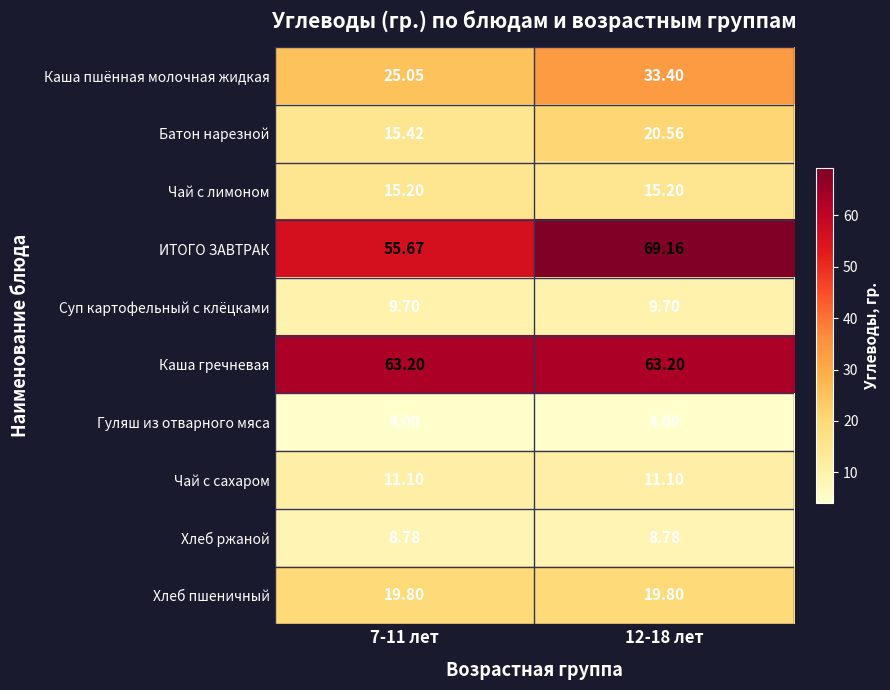

Rank the series at 7-11 лет from lowest to highest value.

Гуляш из отварного мяса, Хлеб ржаной, Суп картофельный с клёцками, Чай с сахаром, Чай с лимоном, Батон нарезной, Хлеб пшеничный, Каша пшённая молочная жидкая, ИТОГО ЗАВТРАК, Каша гречневая